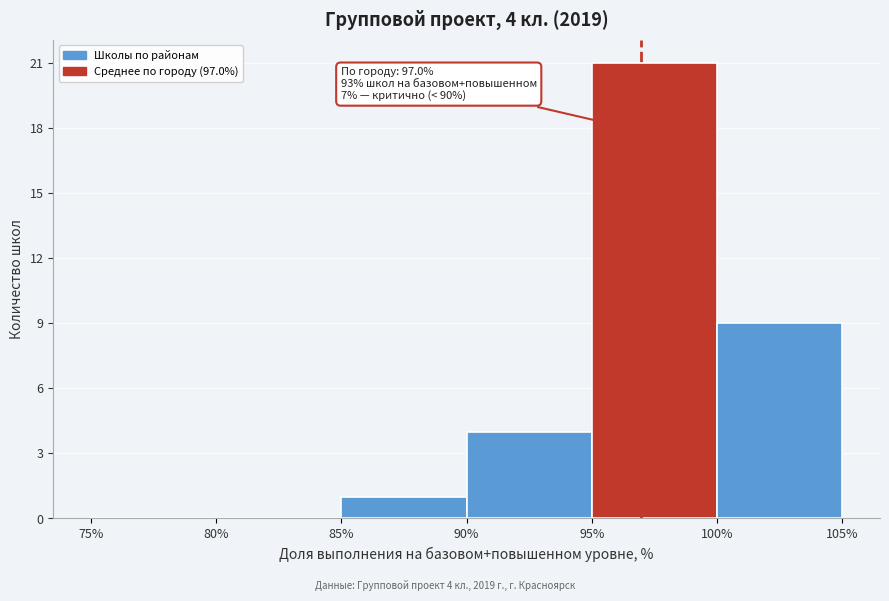

Over which range of the x-axis is the bar tallest?

95% to 100%